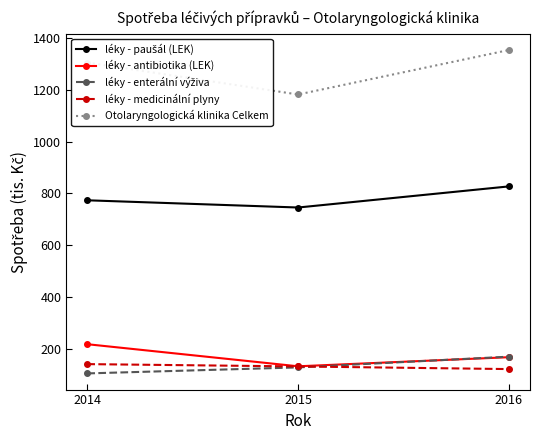

What is the spread (max minus min) of values at 2016?

1234.1